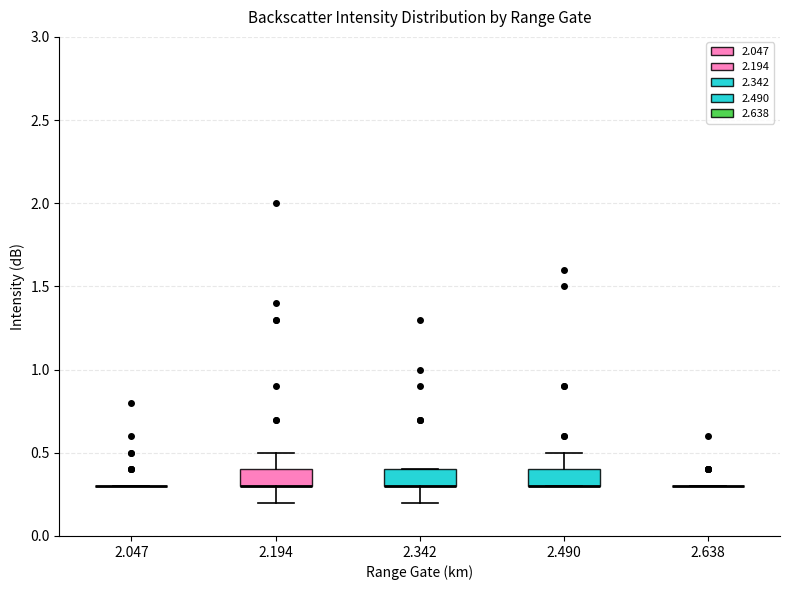

Reading left to right, read every box against the y-axis: the position of its median line, the range the box covers, and the ends of its whiskers. The values are not printed on the chart, so give them approximately, as read against the axis.

2.047: box collapsed to a line at 0.3, whiskers 0.3 to 0.3
2.194: median 0.3 (drawn on the box's lower edge), box 0.3 to 0.4, whiskers 0.2 to 0.5
2.342: median 0.3 (drawn on the box's lower edge), box 0.3 to 0.4, whiskers 0.2 to 0.4
2.490: median 0.3 (drawn on the box's lower edge), box 0.3 to 0.4, whiskers 0.3 to 0.5
2.638: box collapsed to a line at 0.3, whiskers 0.3 to 0.3